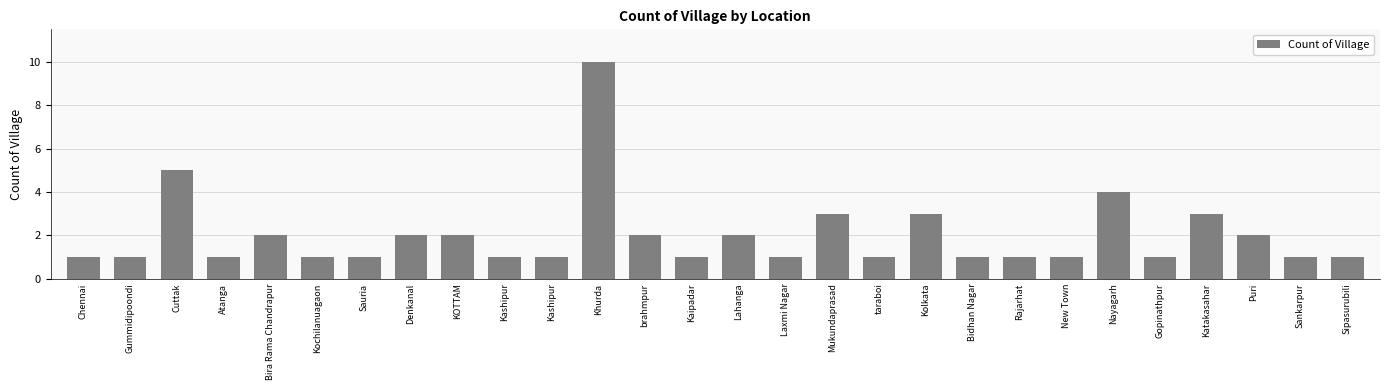

Count the number of data series in this chart.

1